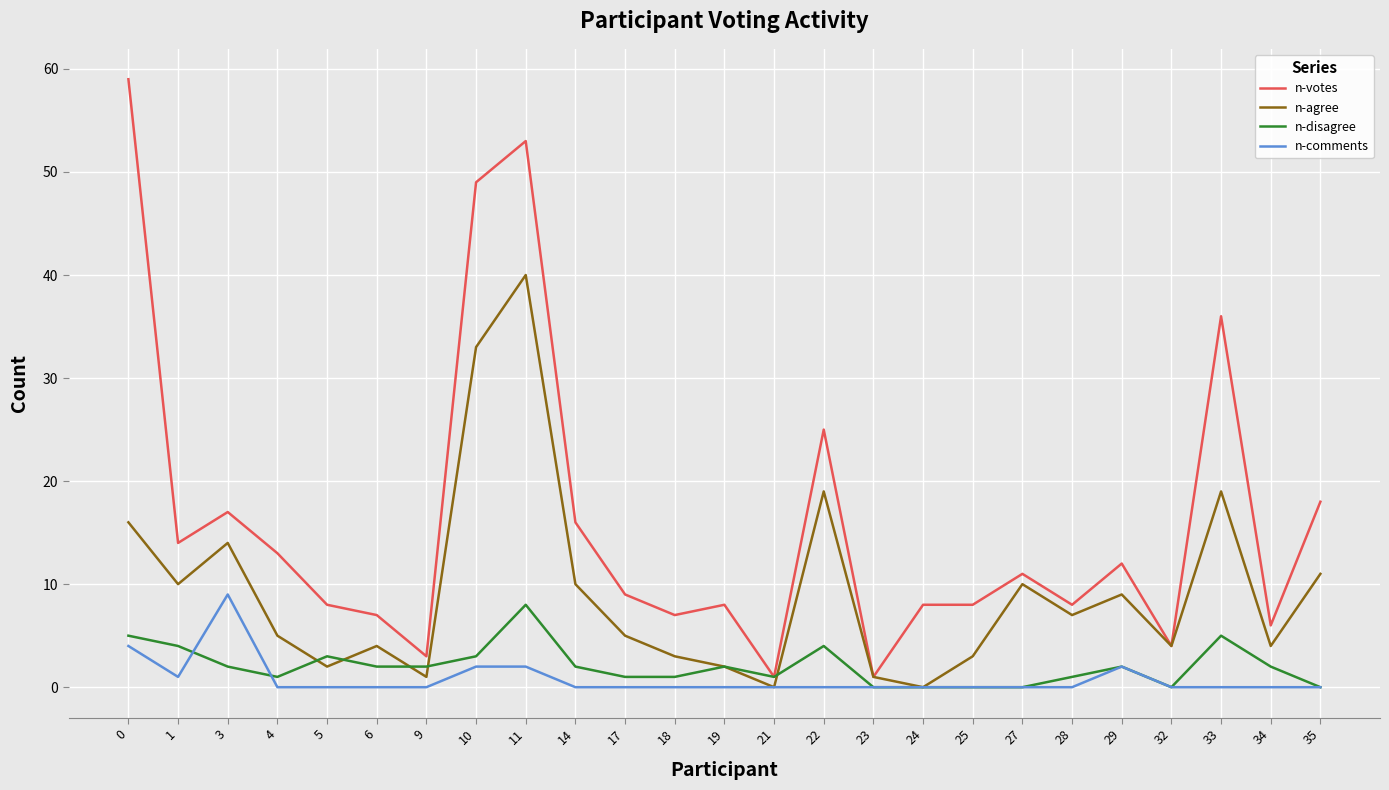

The value of n-votes at 34 is 6. True or false?

True